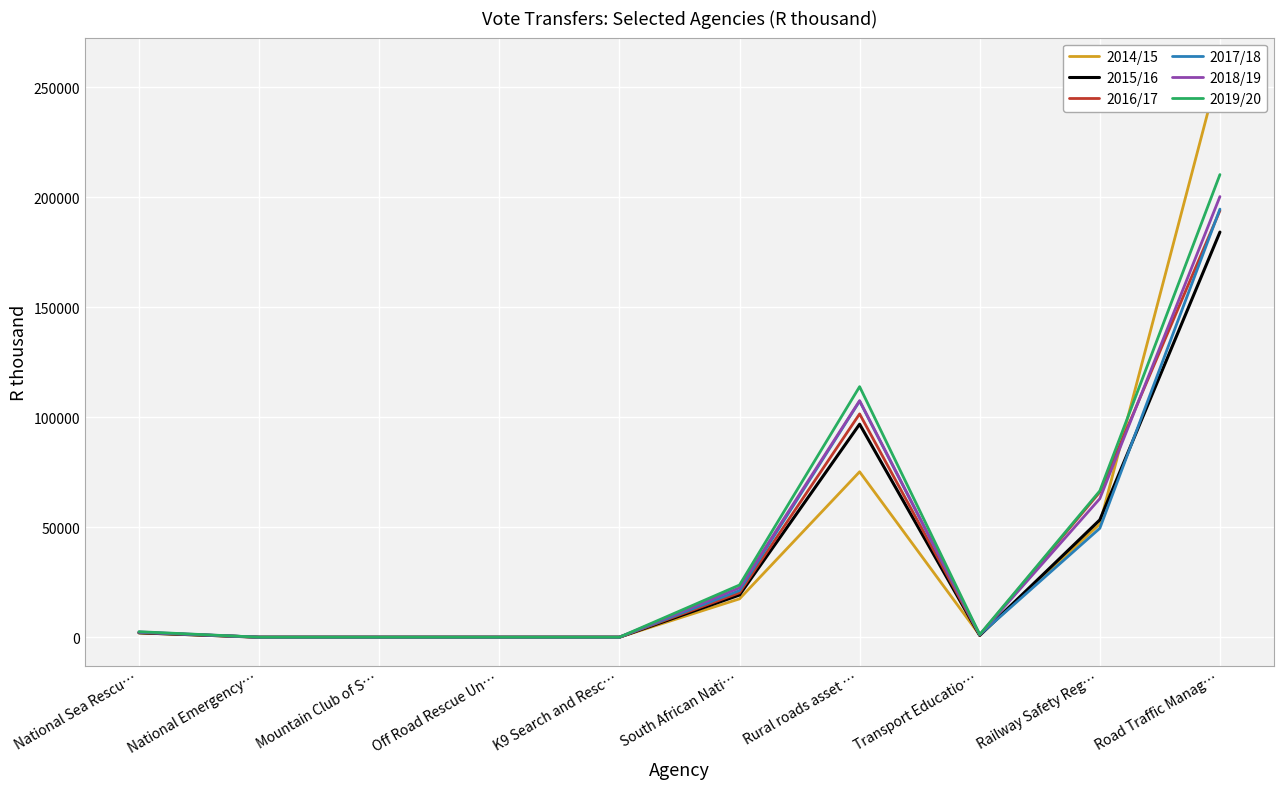

Reading left to right, what are all the values shown in this chart?

2014/15: 2000	77	77	77	77	17500	75223	978	51504	259481
2015/16: 2095	80	80	80	80	19254	96842	881	53379	184104
2016/17: 2205	84	84	84	84	20275	101514	1054	65987	193862
2017/18: 2316	88	88	88	88	21289	107309	1161	49564	194529
2018/19: 2451	93	93	93	93	22524	107533	1228	63018	200238
2019/20: 2589	98	98	98	98	23785	113891	1297	66547	210228